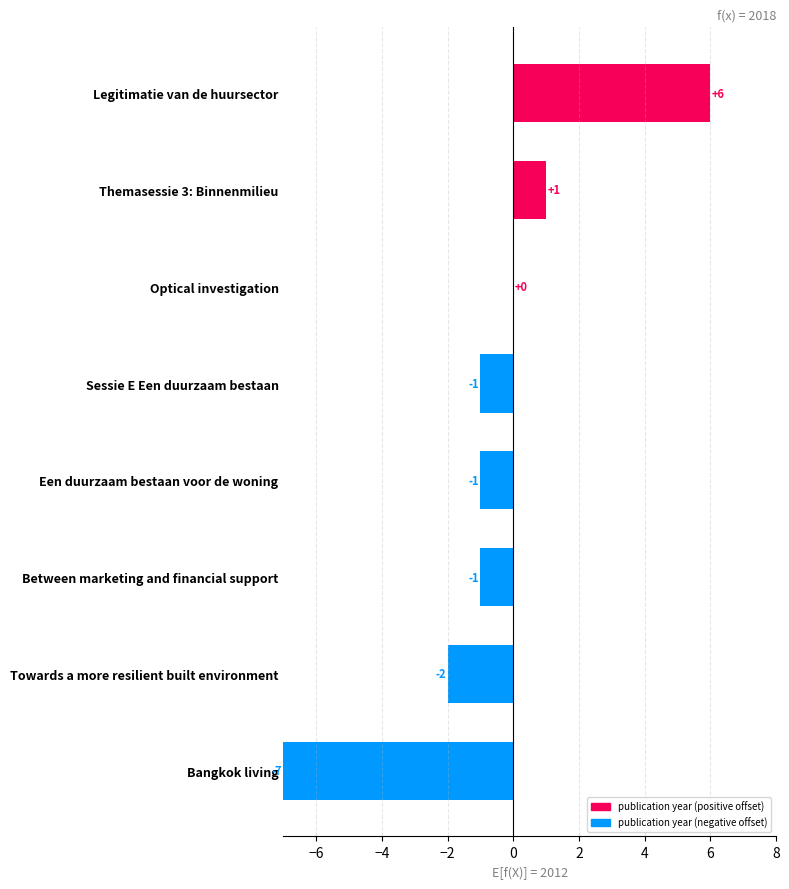

The value at Between marketing and financial support is -2. True or false?

False